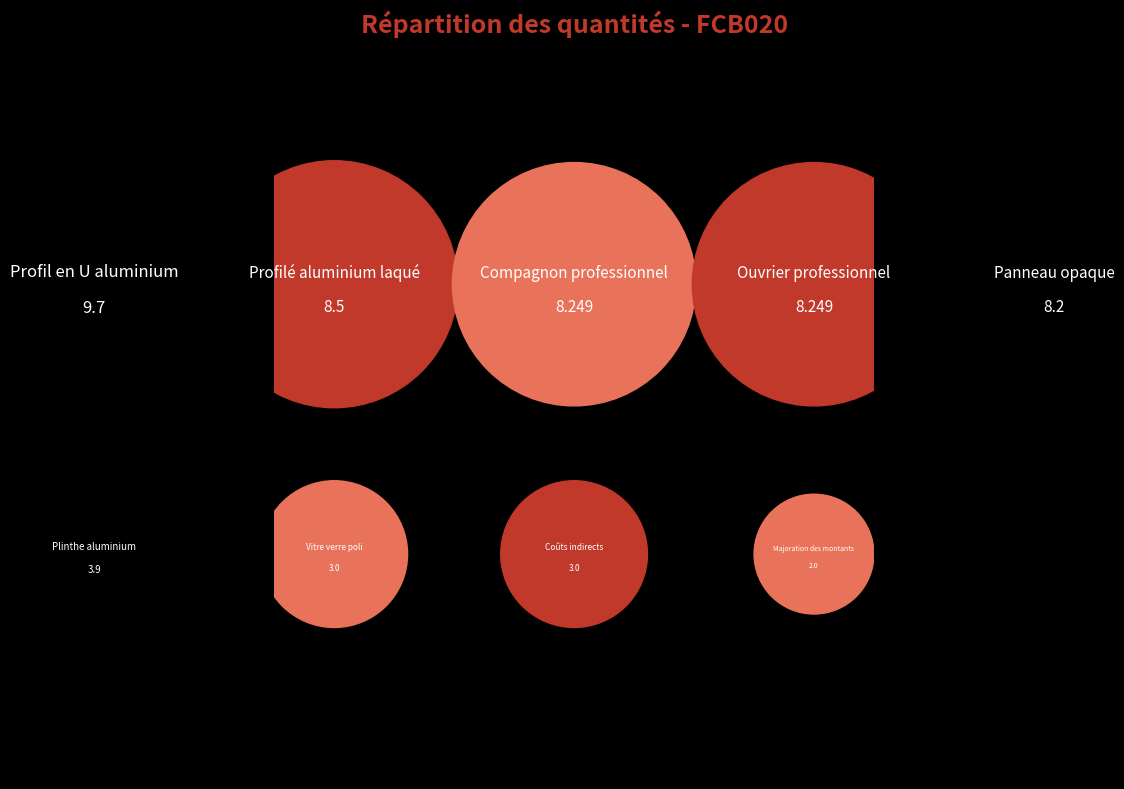

To the nearest percent, what is the average slice percentage?

11%